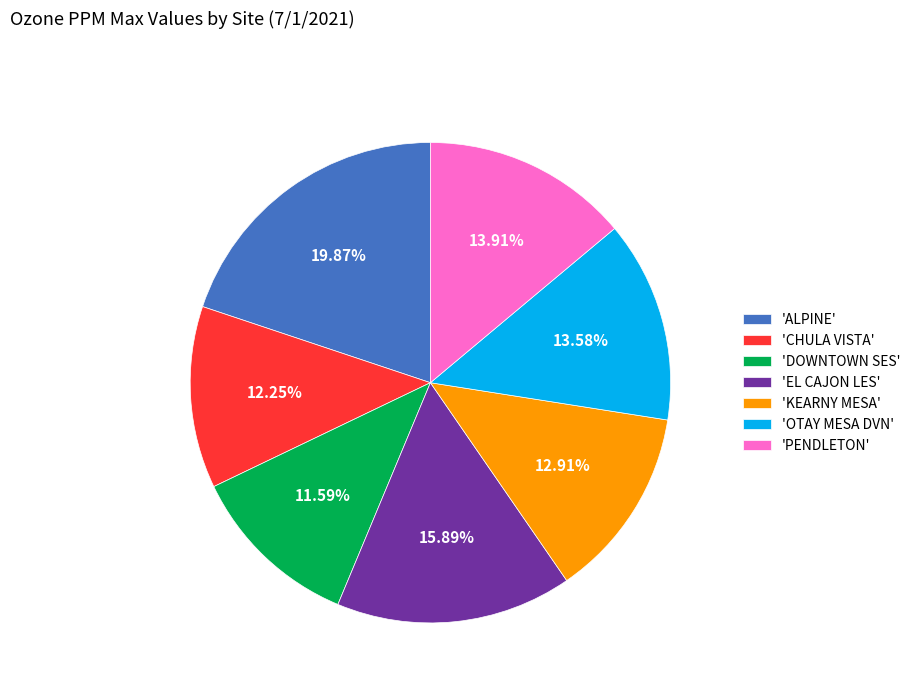

Combined, do 'OTAY MESA DVN' and 'DOWNTOWN SES' account for over 50%?

No